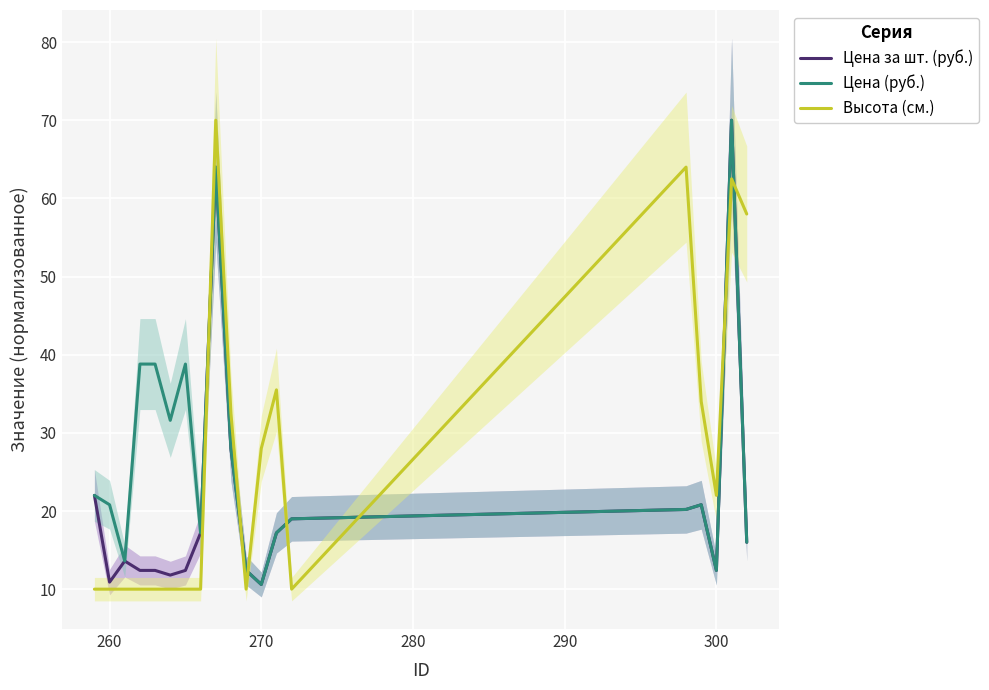

What is the value of the Цена (руб.) point at the 9th from the left?

64.0